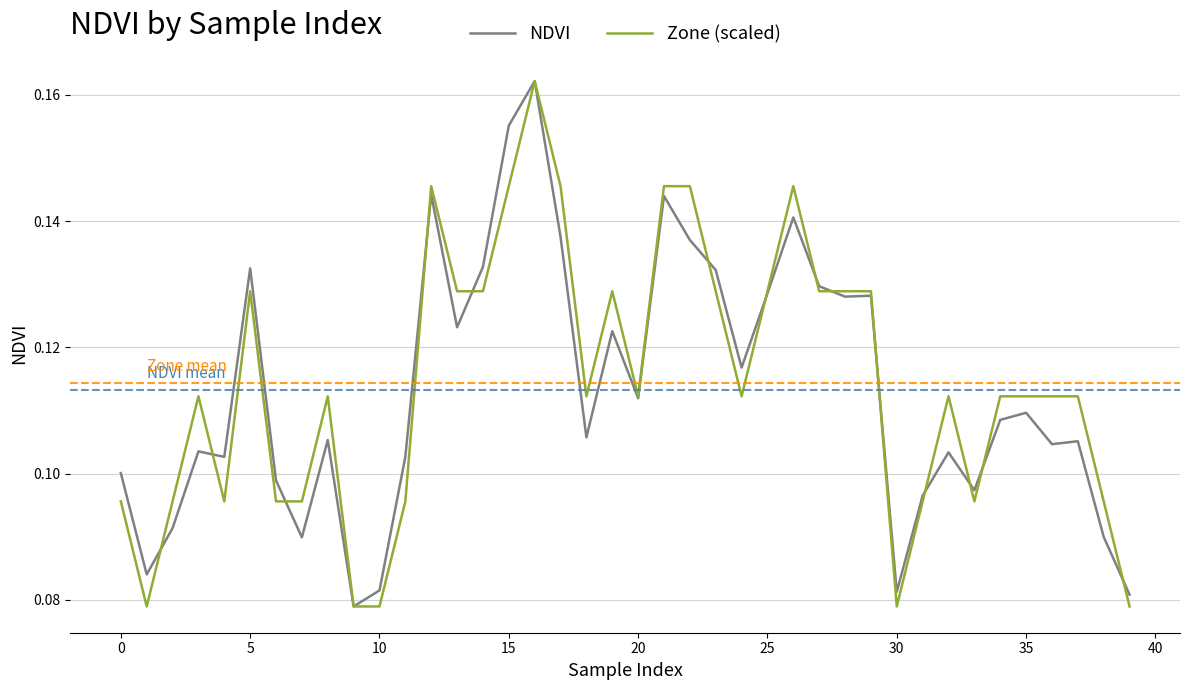

Between 10 and 25, which series saw the biggest shift?

Zone (scaled)